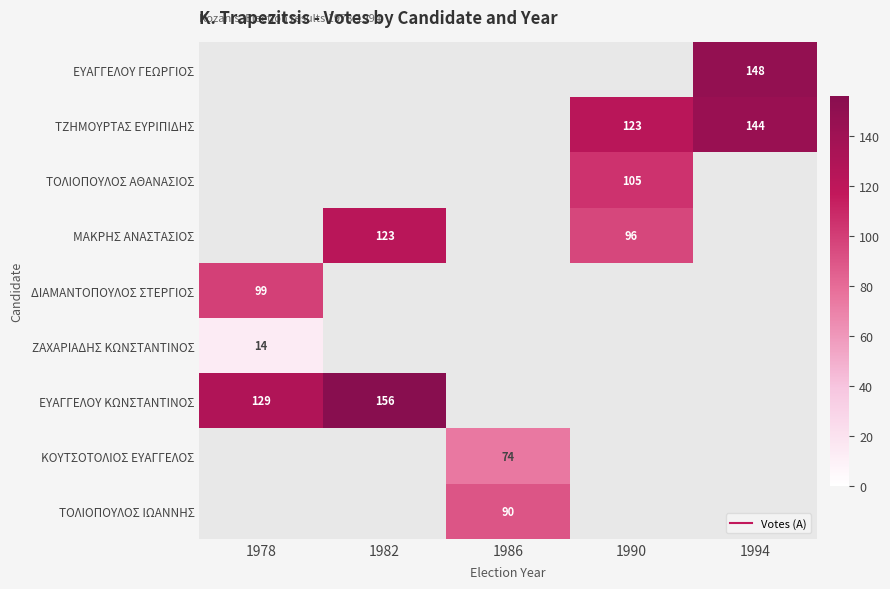

Rank the categories by ΤΖΗΜΟΥΡΤΑΣ ΕΥΡΙΠΙΔΗΣ value from highest to lowest.

1994, 1978, 1982, 1986, 1990